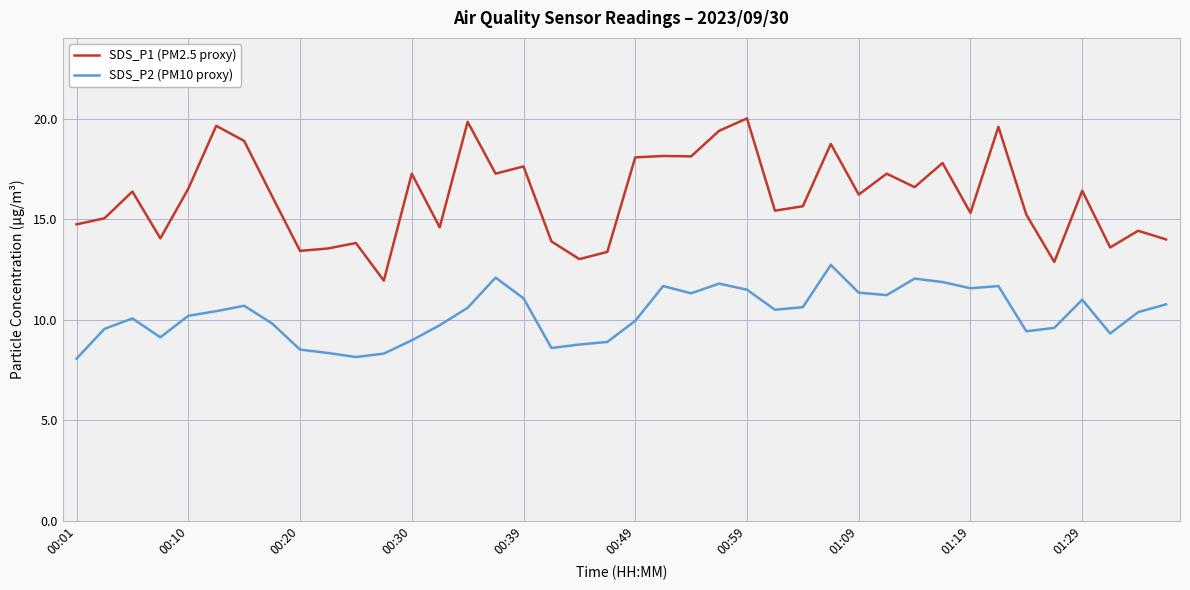

How many categories are shown in the chart?

40